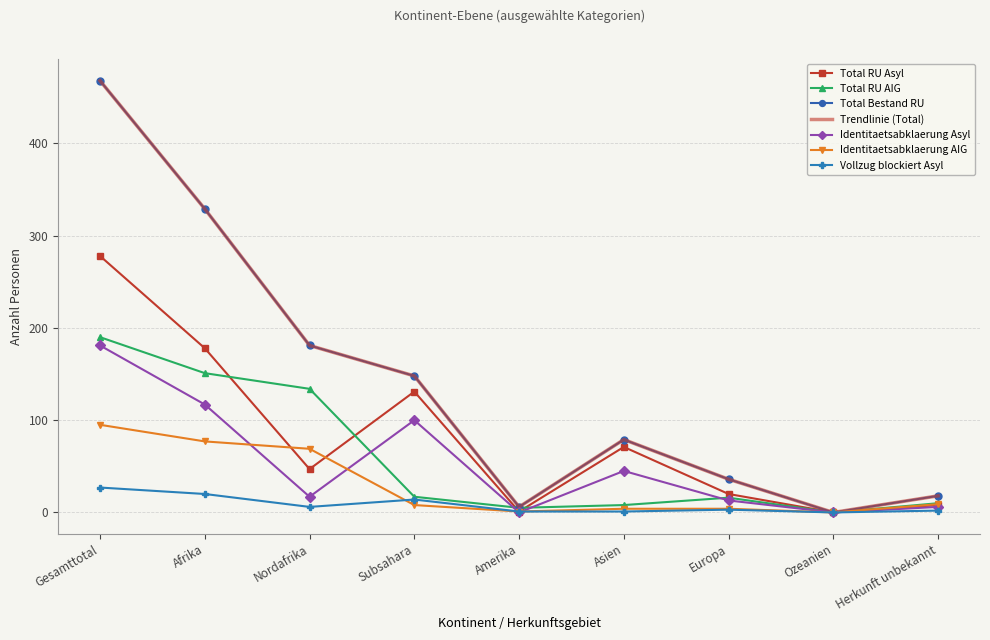

At which category is the sum across all series the highest?

Gesamttotal